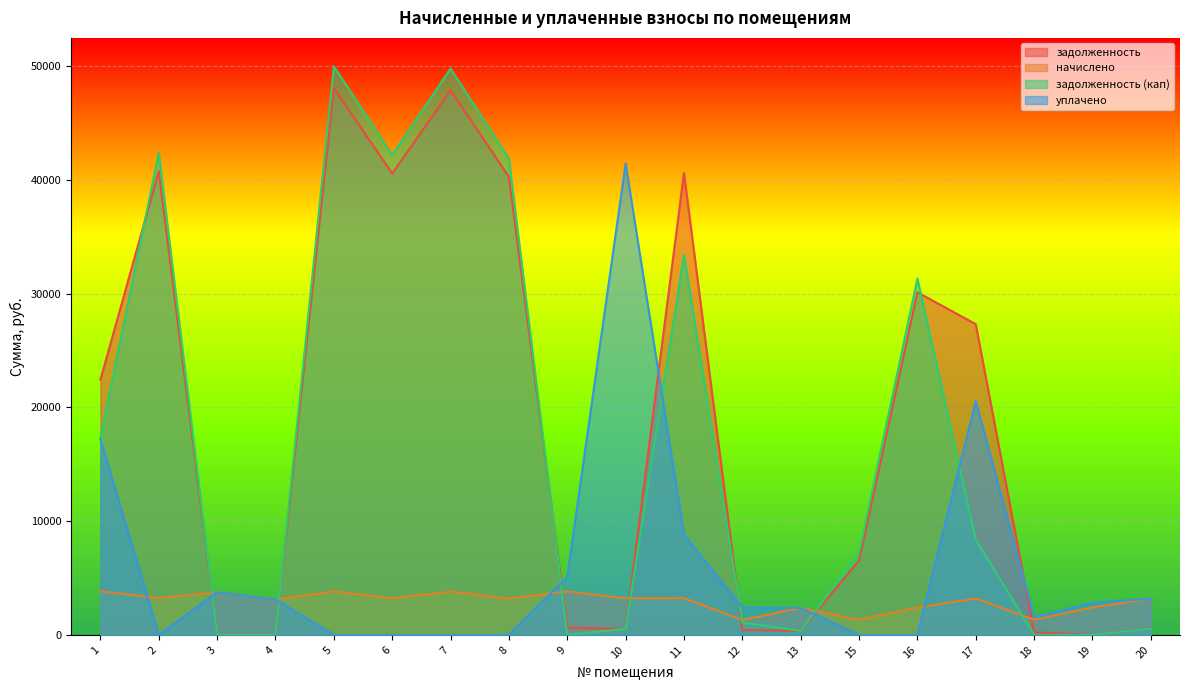

Which series changed the most between 4 and 7?

задолженность (кап)